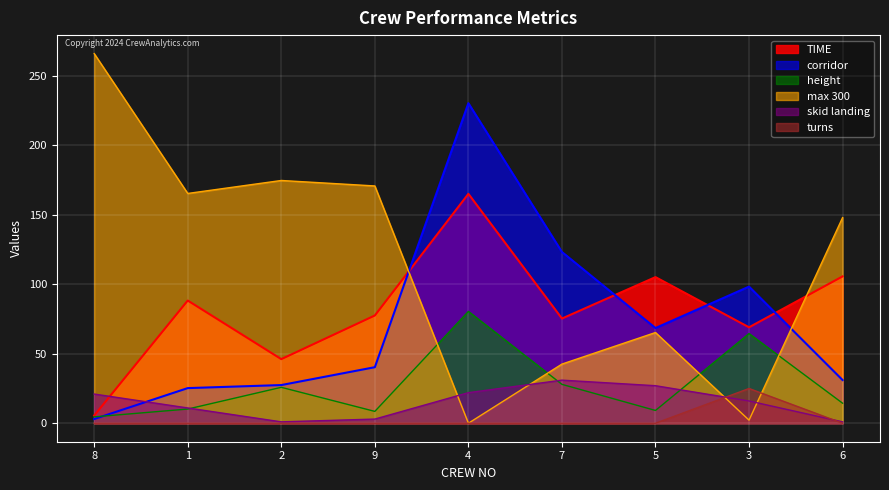

How many times do skid landing and max 300 cross each other?

4